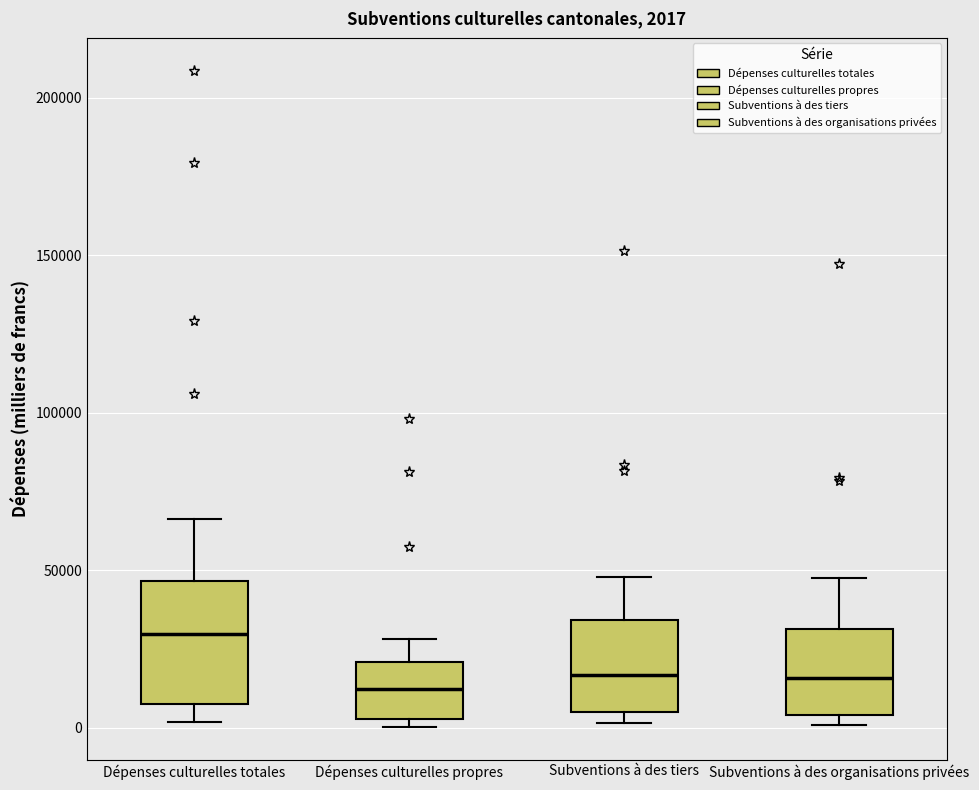

Which box is the tallest, from its lower edge to its upper edge?

Dépenses culturelles totales